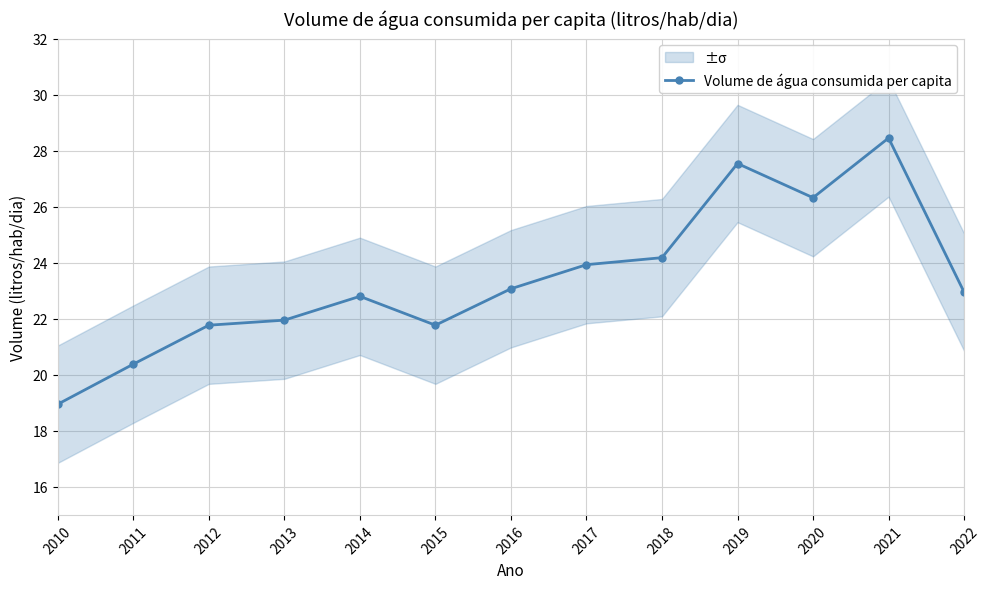

What is the sum of the values at 2011 and 2020?

46.7